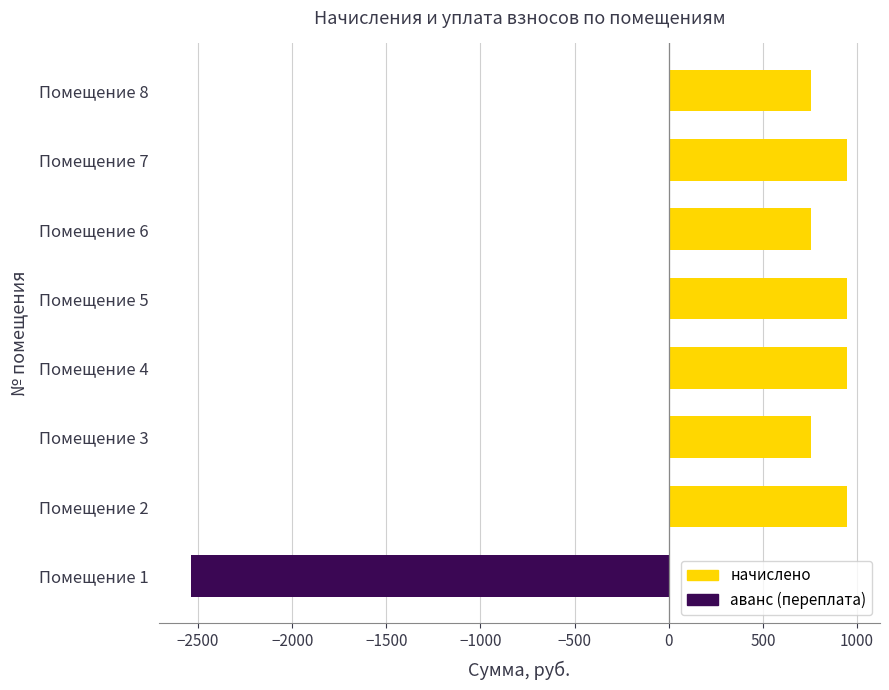

What is the sum of all values?

3518.5